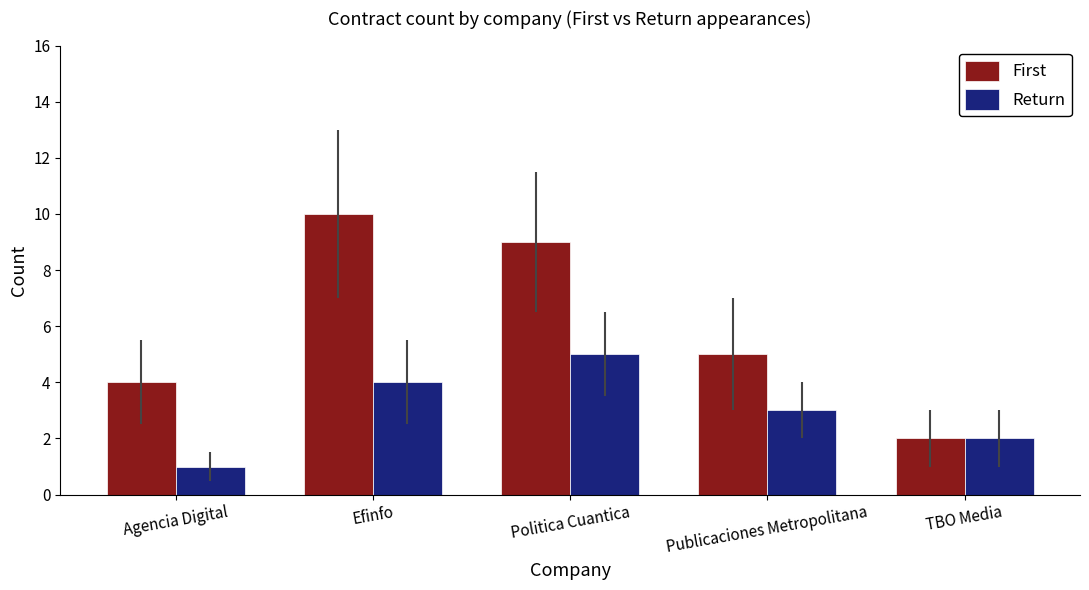

What position from the left is TBO Media?

5